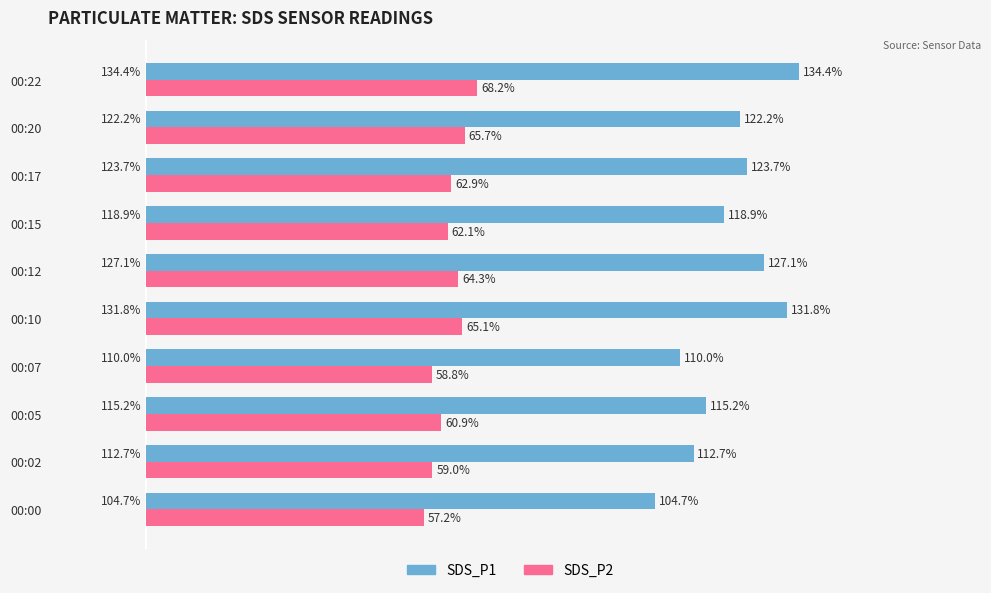

Where is SDS_P2 nearest to the value 62?

00:15